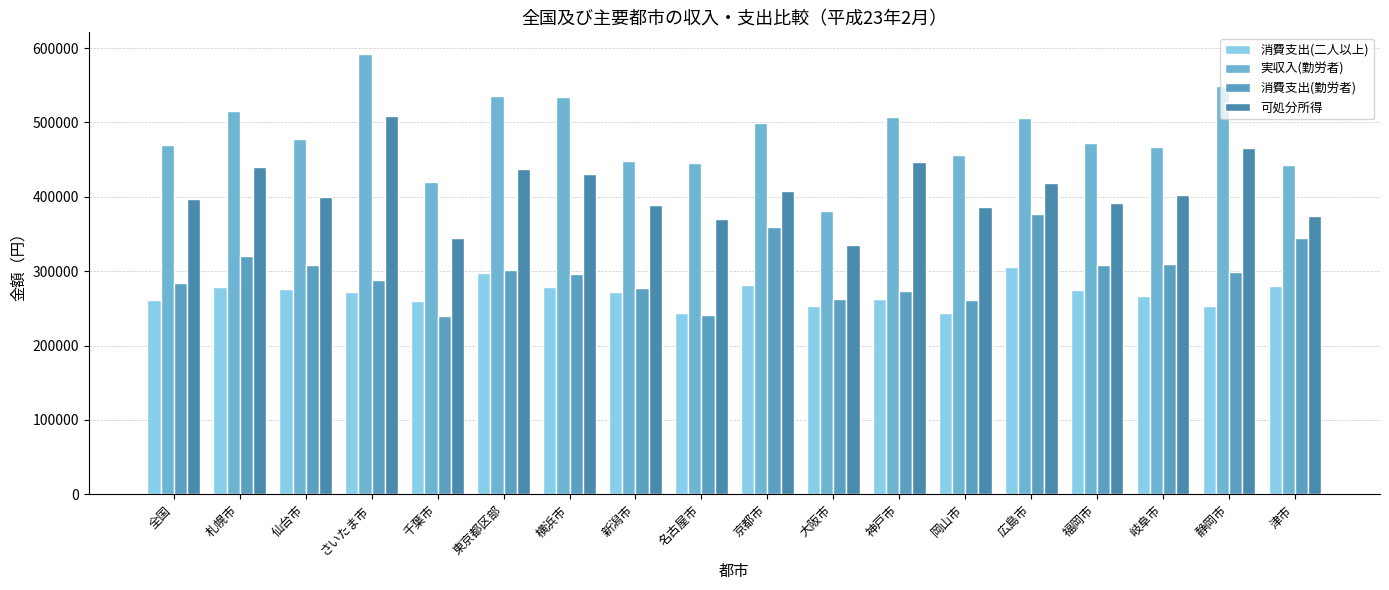

Are the bars horizontal?

No